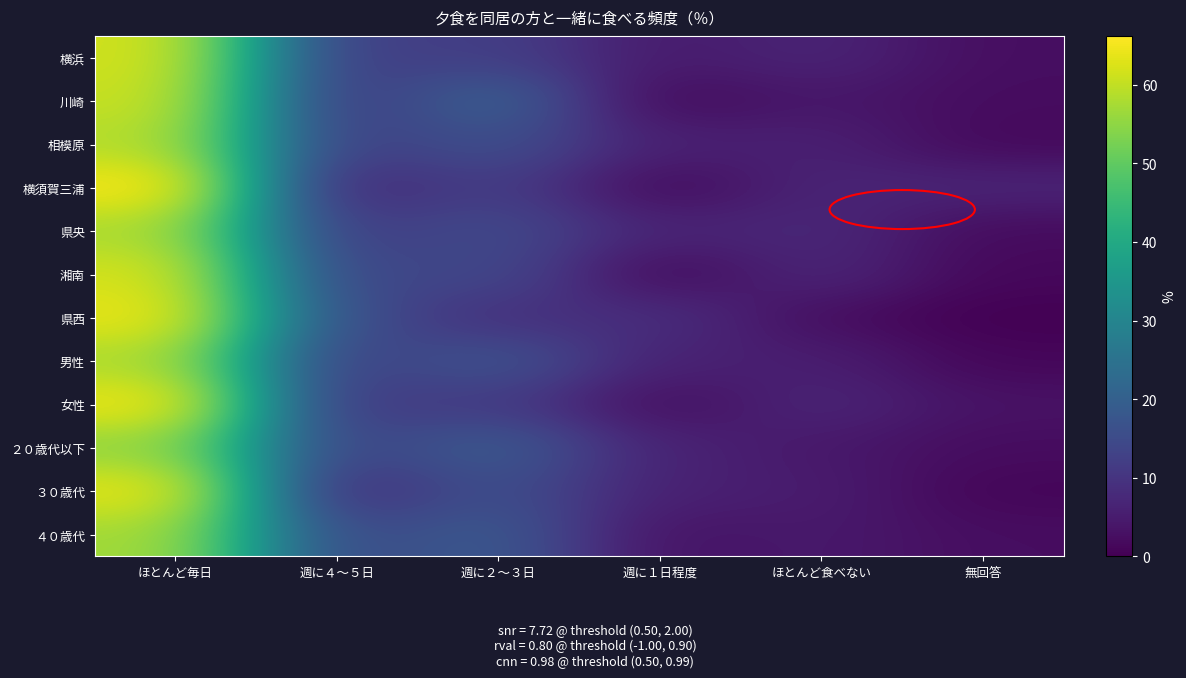

How many data points does each series have?

6